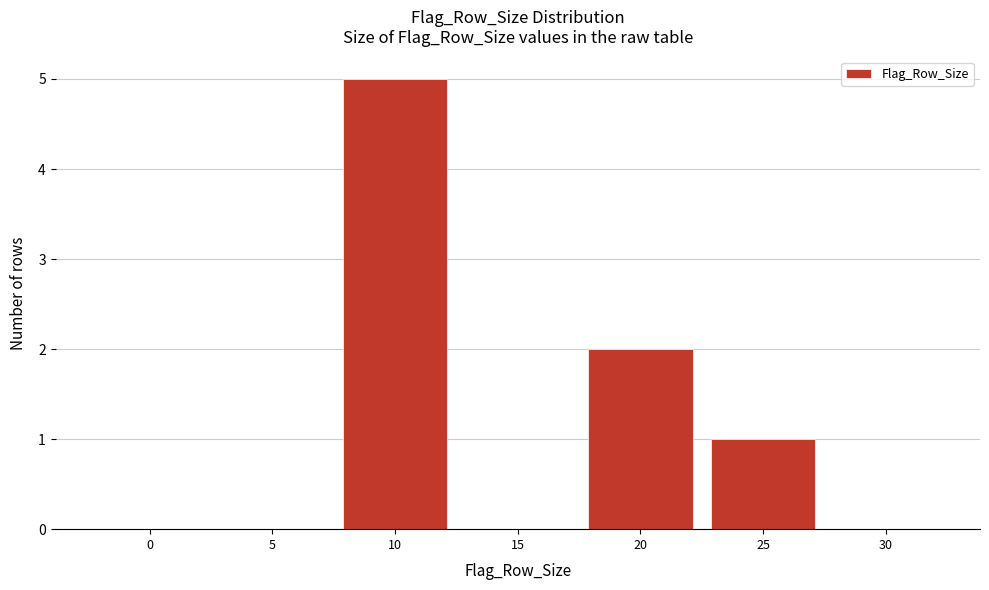

Reading left to right, extract all data points from this chart.

0=0	5=0	10=5	15=0	20=2	25=1	30=0